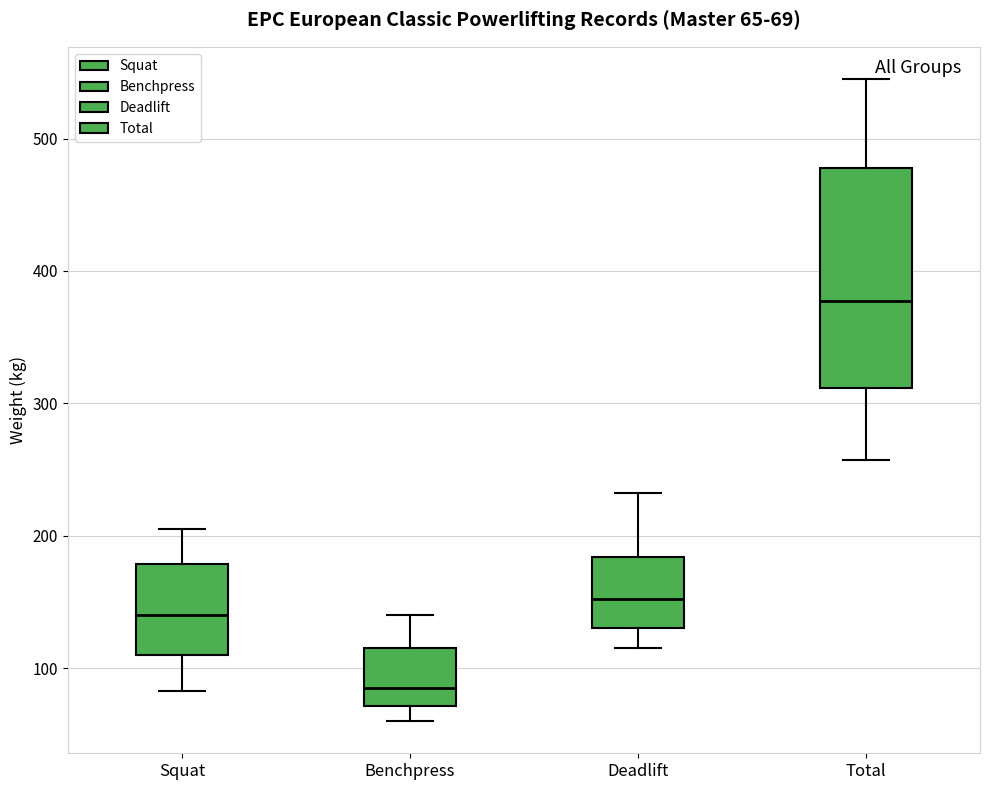

Which box is the tallest, from its lower edge to its upper edge?

Total